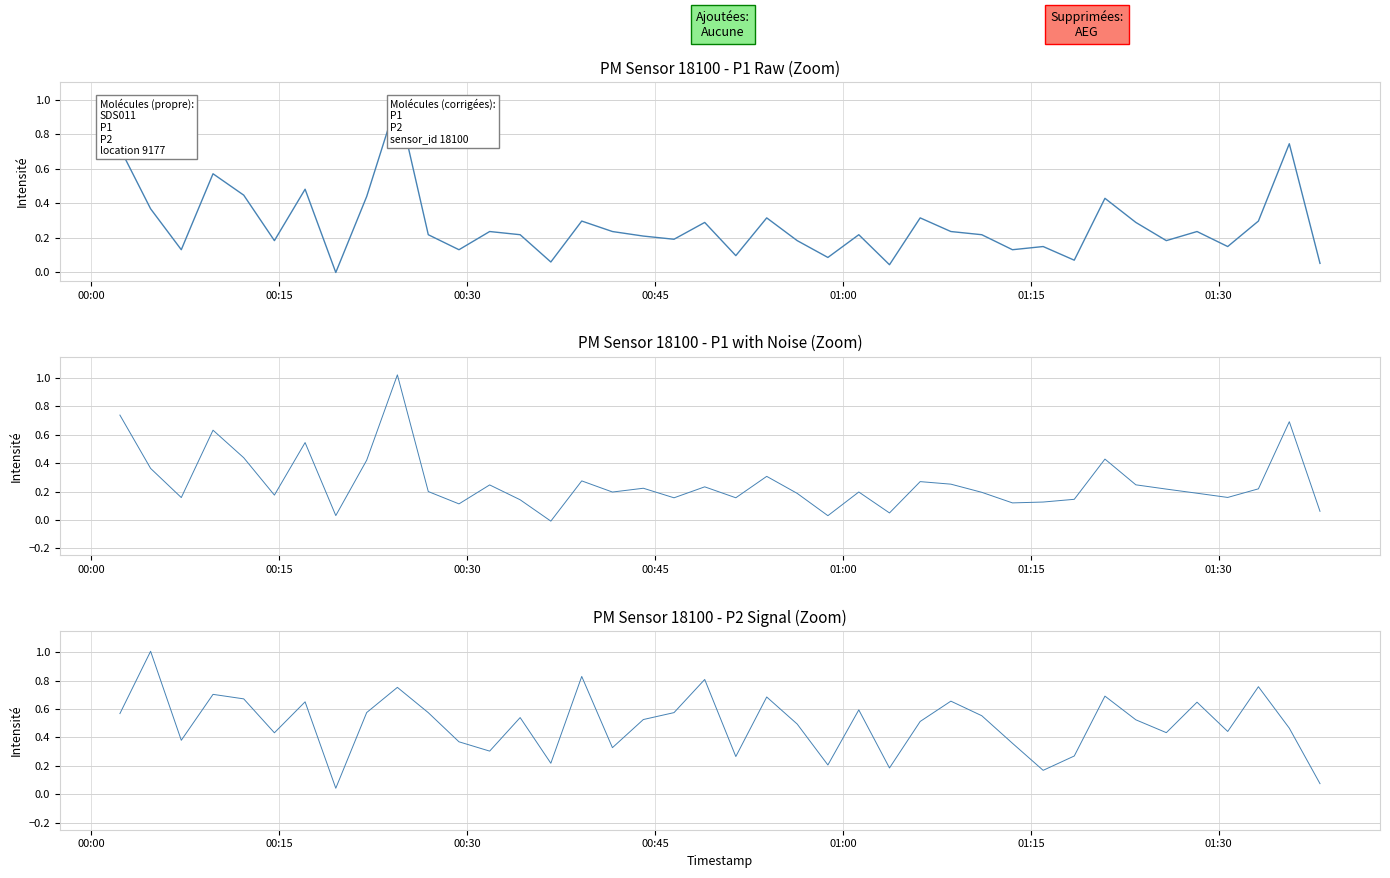

What is the maximum value shown in the chart?

1.0